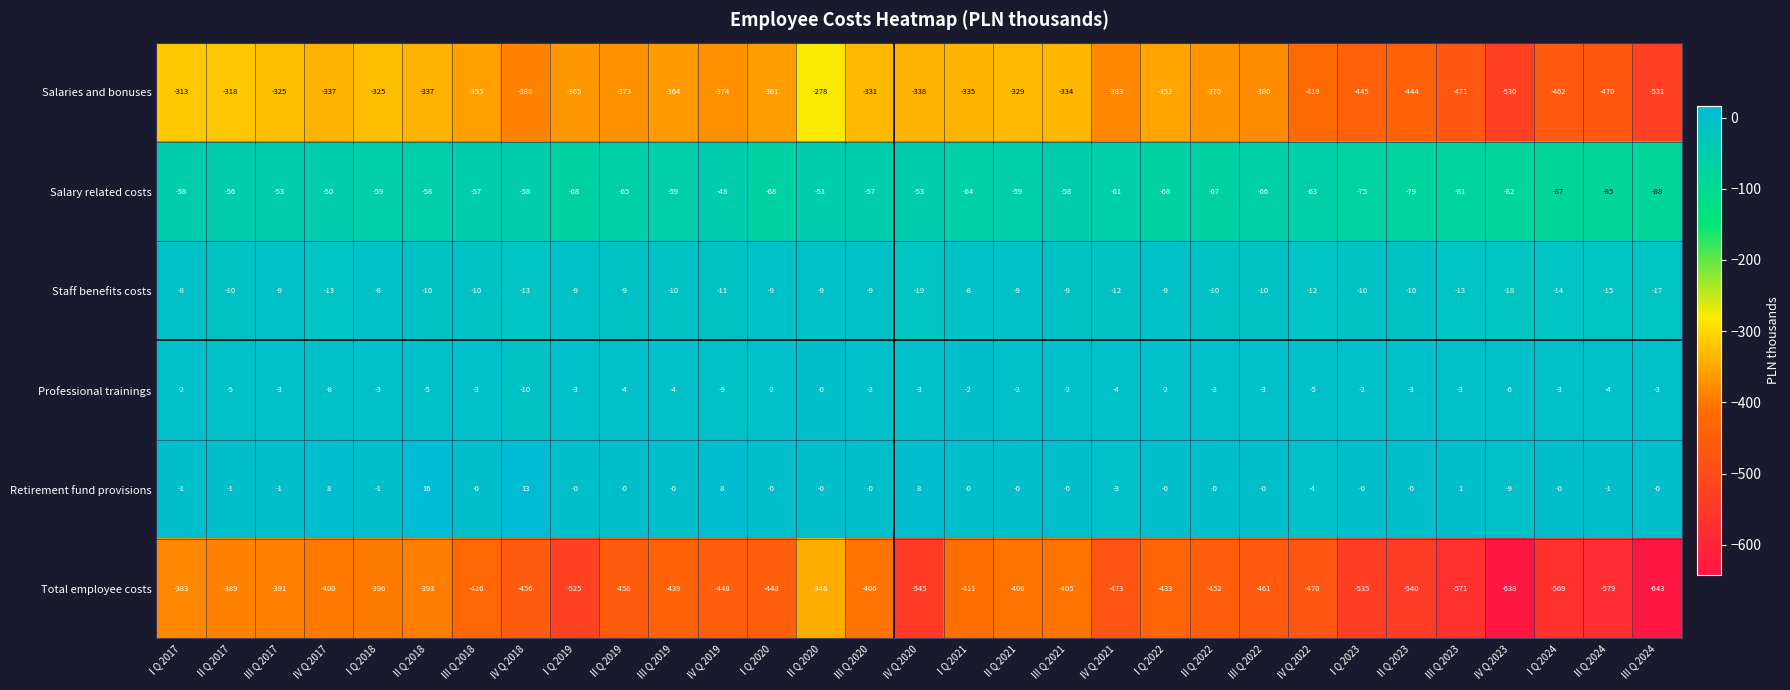

At which label does Salaries and bonuses reach its peak?

II Q 2020